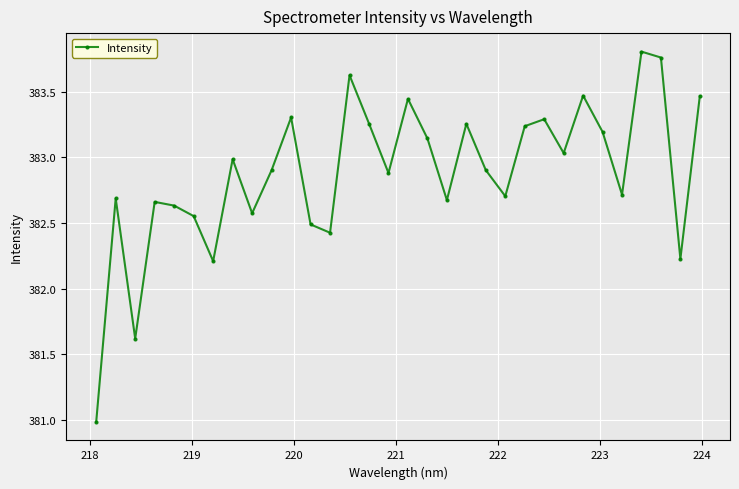

What is the value of the 1st point from the left?

381.0